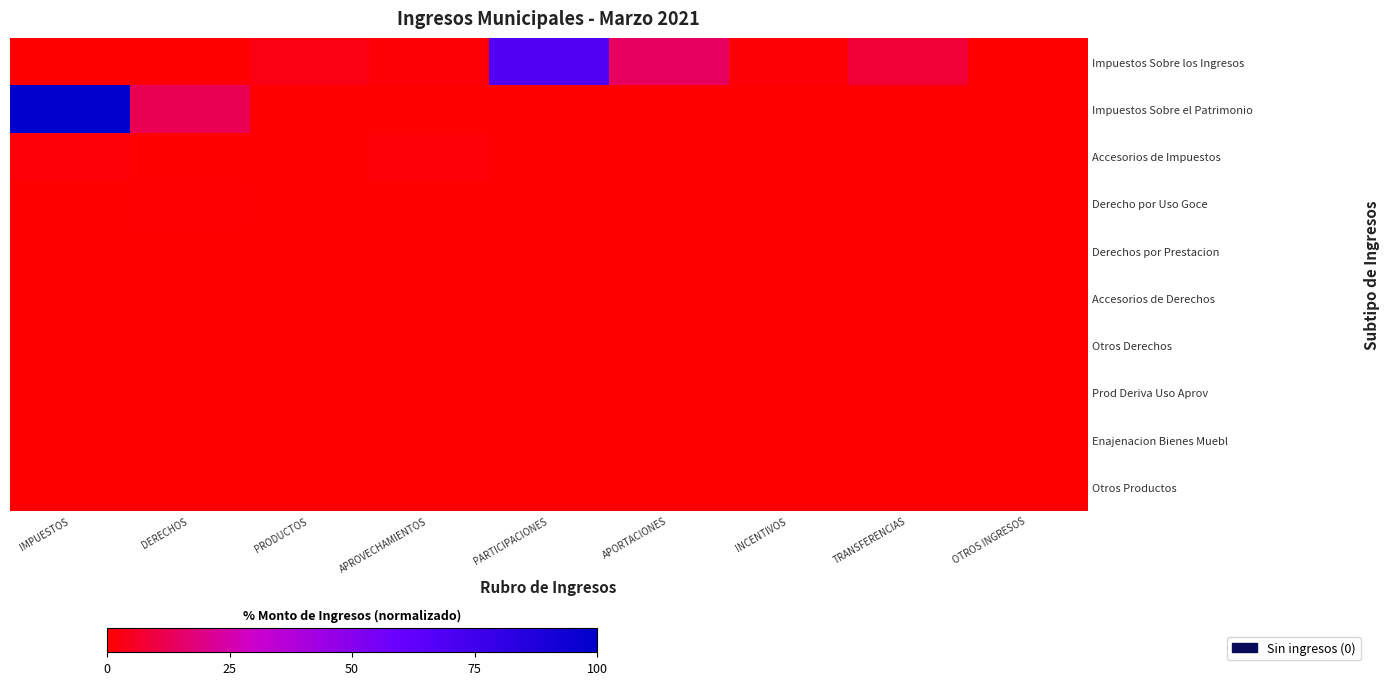

Between PRODUCTOS and PARTICIPACIONES, which series saw the biggest shift?

Impuestos Sobre los Ingresos